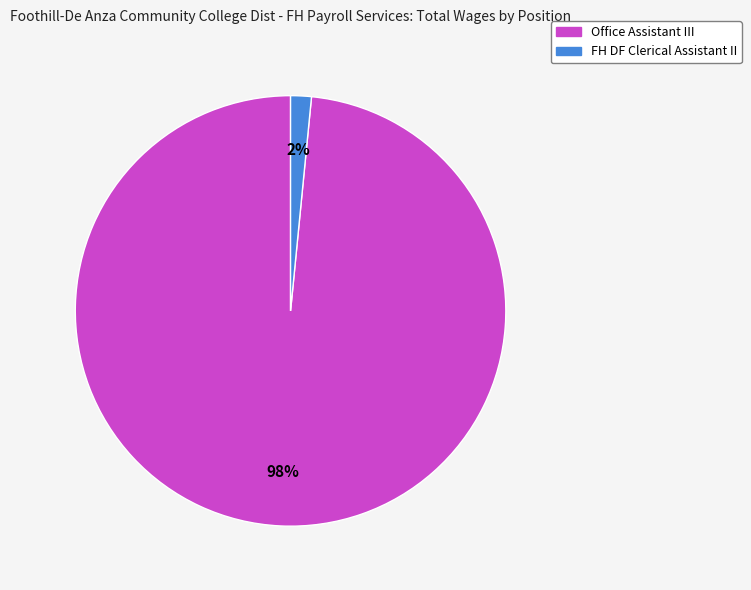

Is the sum of FH DF Clerical Assistant II and Office Assistant III greater than half?

Yes